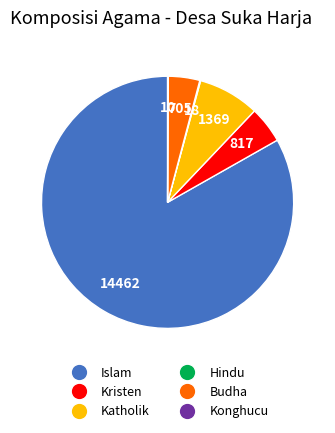

Is it true that Kristen is 5% of the pie?

True